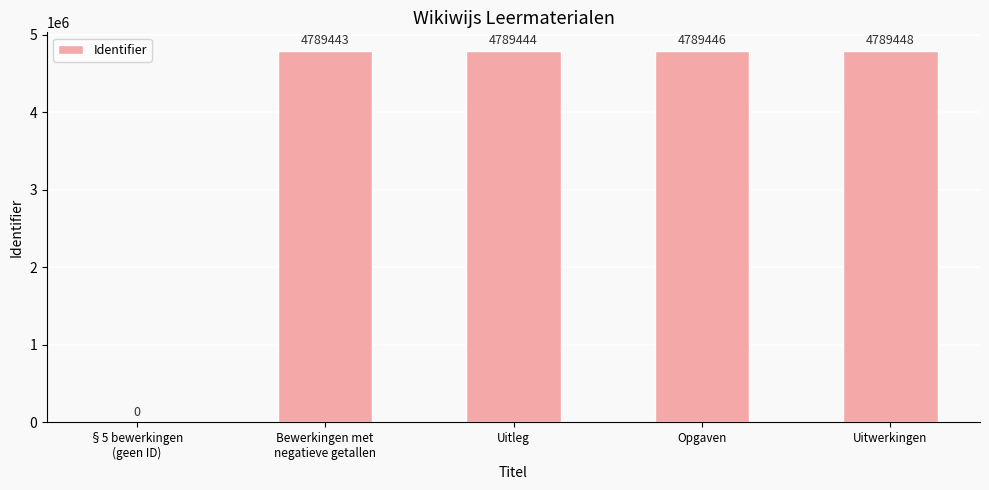

Which label corresponds to the largest value in the chart?

Uitwerkingen